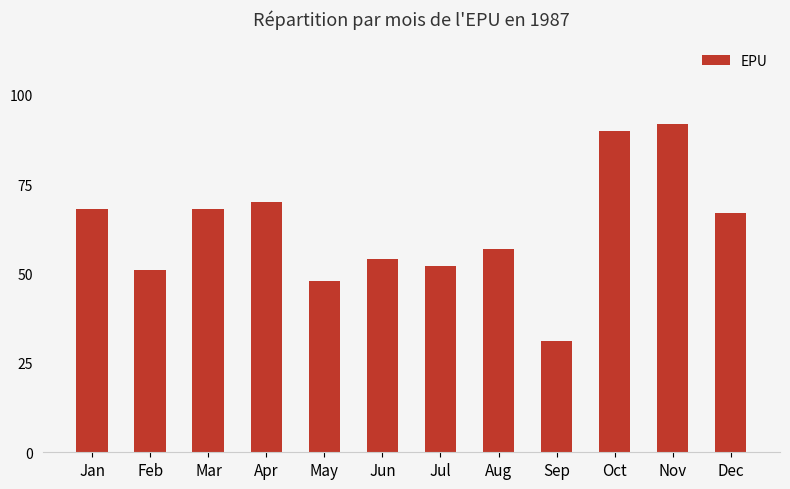

Reading left to right, transcribe all the data shown in this chart.

Jan=68	Feb=51	Mar=68	Apr=70	May=48	Jun=54	Jul=52	Aug=57	Sep=31	Oct=90	Nov=92	Dec=67